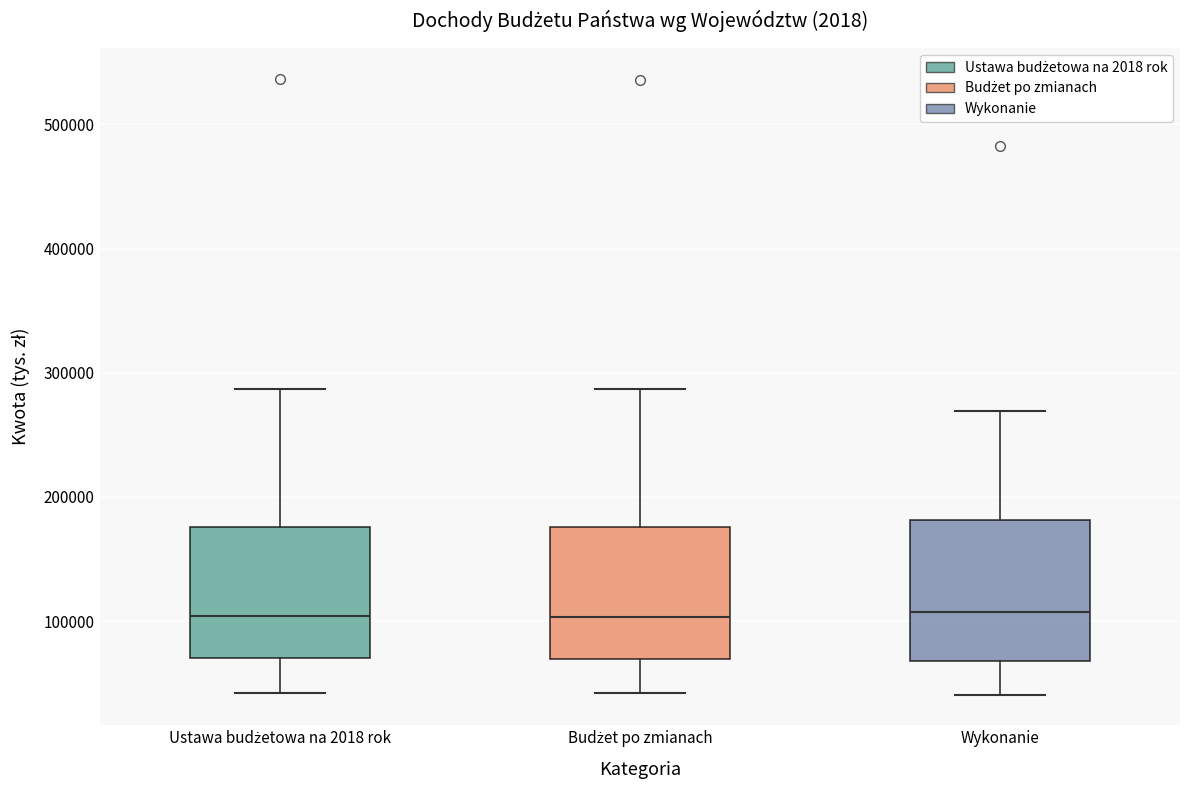

Reading left to right, read every box against the y-axis: the position of its median line, the range the box covers, and the ends of its whiskers. The values are not printed on the chart, so give them approximately, as read against the axis.

Ustawa budżetowa na 2018 rok: median 100000, box 70000 to 180000, whiskers 40000 to 290000
Budżet po zmianach: median 100000, box 70000 to 180000, whiskers 40000 to 290000
Wykonanie: median 110000, box 70000 to 180000, whiskers 40000 to 270000